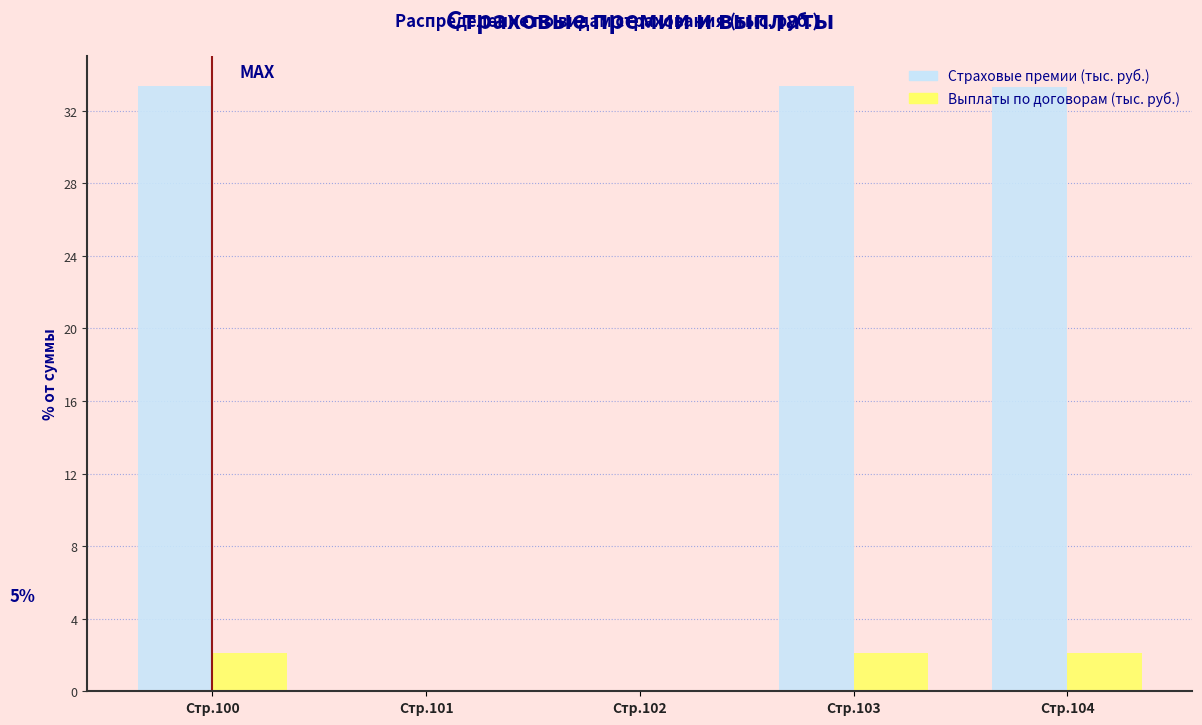

Which series has the largest total across all categories?

Страховые премии (тыс. руб.)